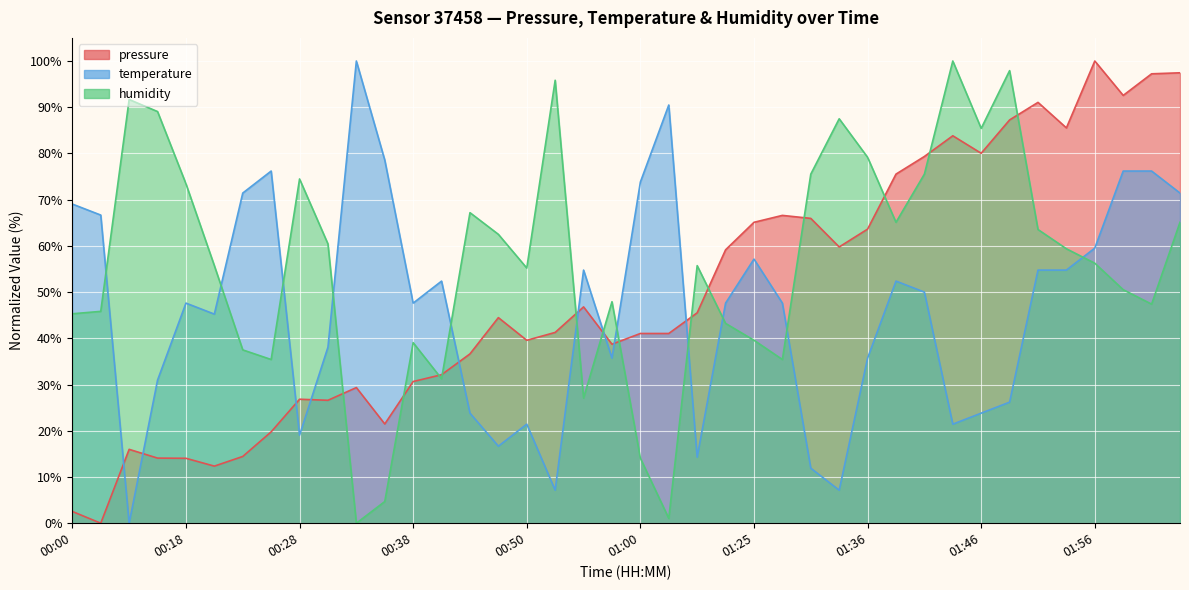

Rank the categories by temperature value from lowest to highest.

00:10, 00:53, 01:33, 01:30, 01:06, 00:45, 00:28, 00:50, 01:44, 00:43, 01:46, 01:49, 00:15, 00:58, 01:36, 00:30, 00:20, 00:18, 00:38, 01:23, 01:28, 01:41, 00:40, 01:39, 00:55, 01:51, 01:54, 01:25, 01:56, 00:03, 00:00, 00:23, 02:04, 01:00, 00:25, 01:59, 02:01, 00:35, 01:03, 00:33